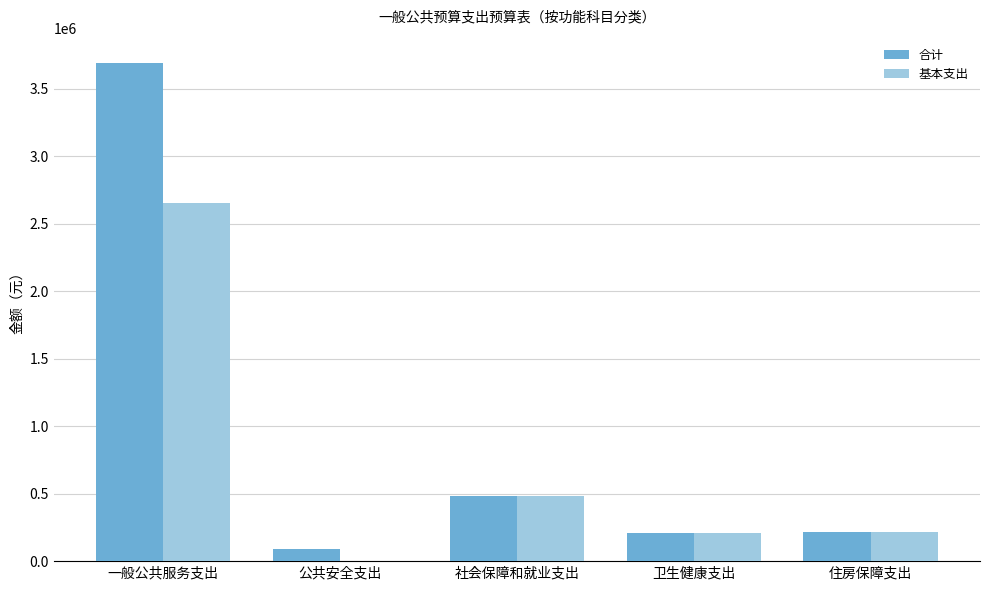

Which label corresponds to the largest value in the chart?

一般公共服务支出